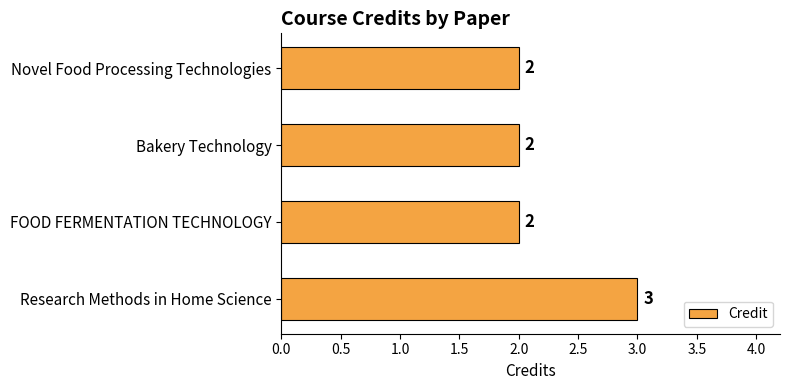

Approximately how many times larger is the value at Bakery Technology compared to Research Methods in Home Science?

0.7